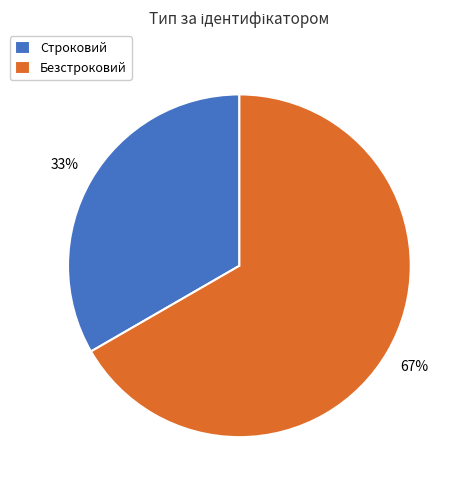

To the nearest percent, what is the average slice percentage?

50%